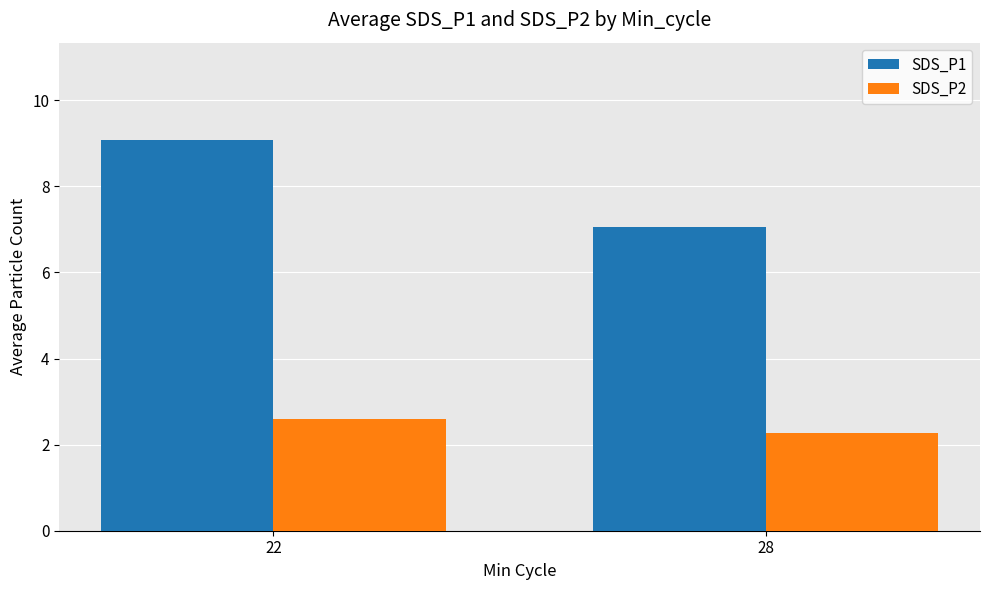

What is the smallest value displayed?

2.3